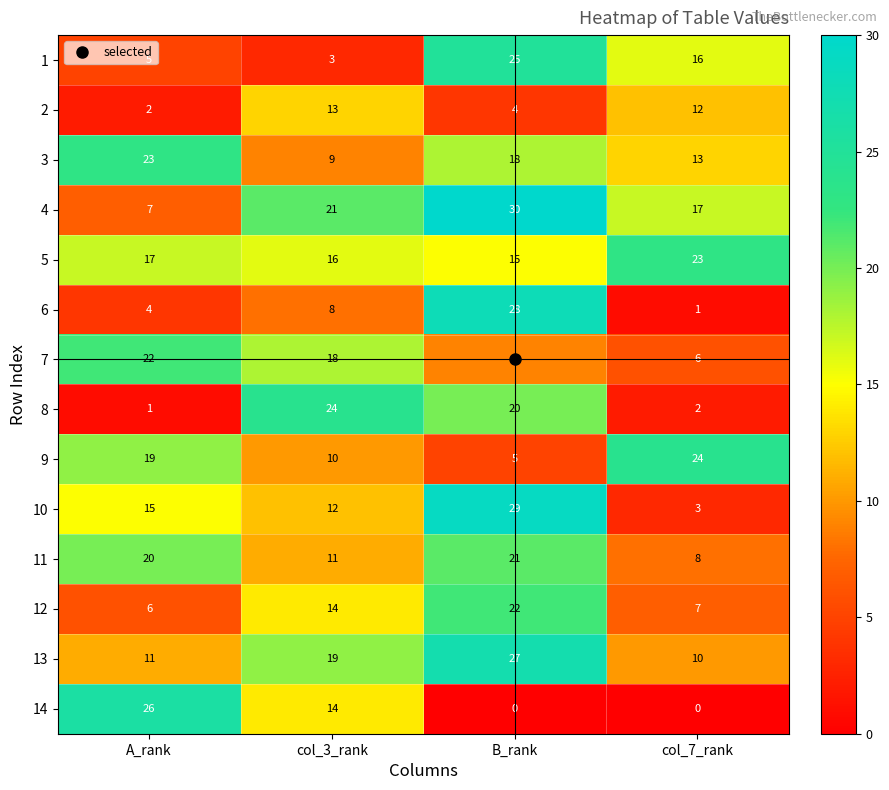

How many series are shown in this chart?

14